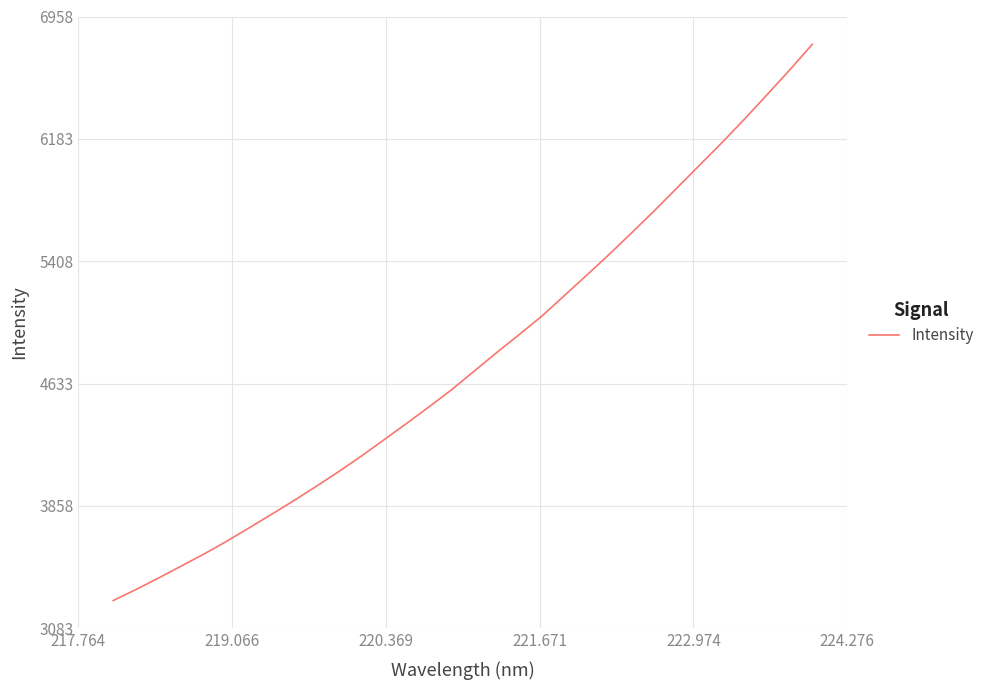

What is the minimum value shown in the chart?

3258.7